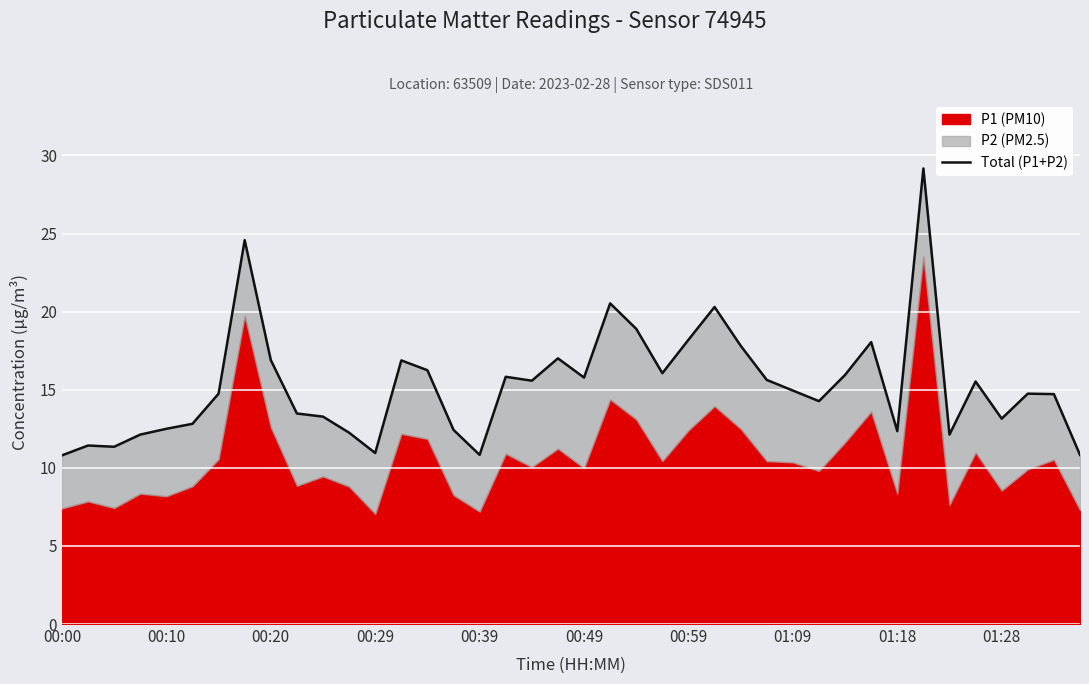

What is the difference between the maximum and minimum values?

18.4